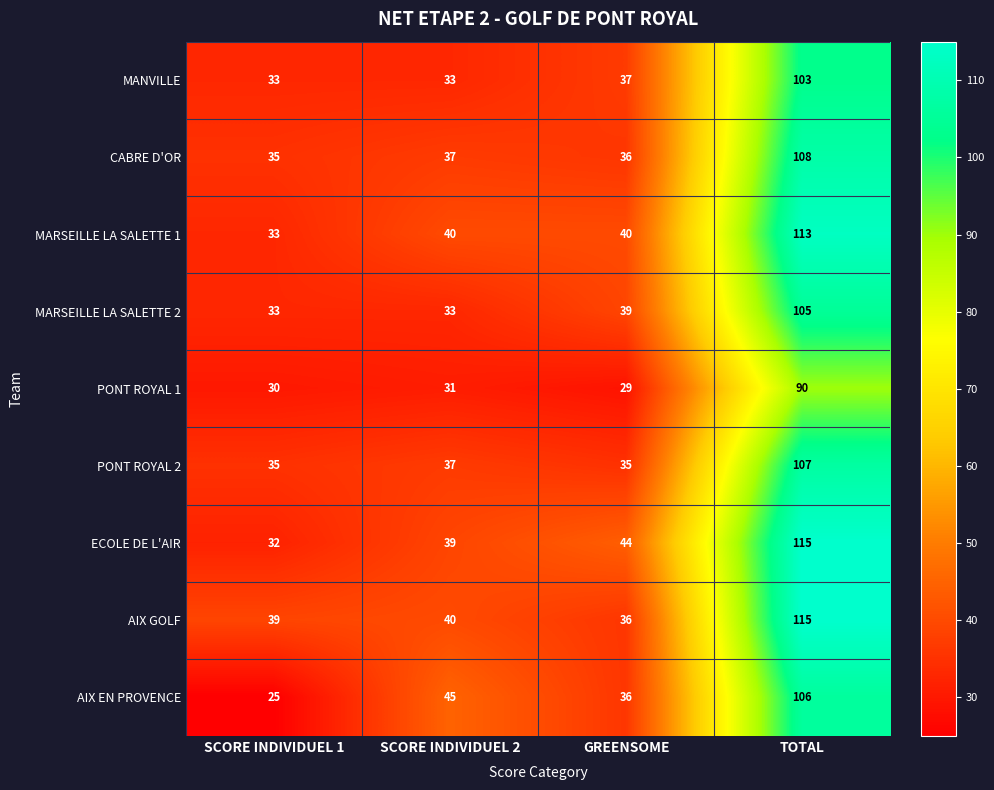

How many data points does each series have?

4